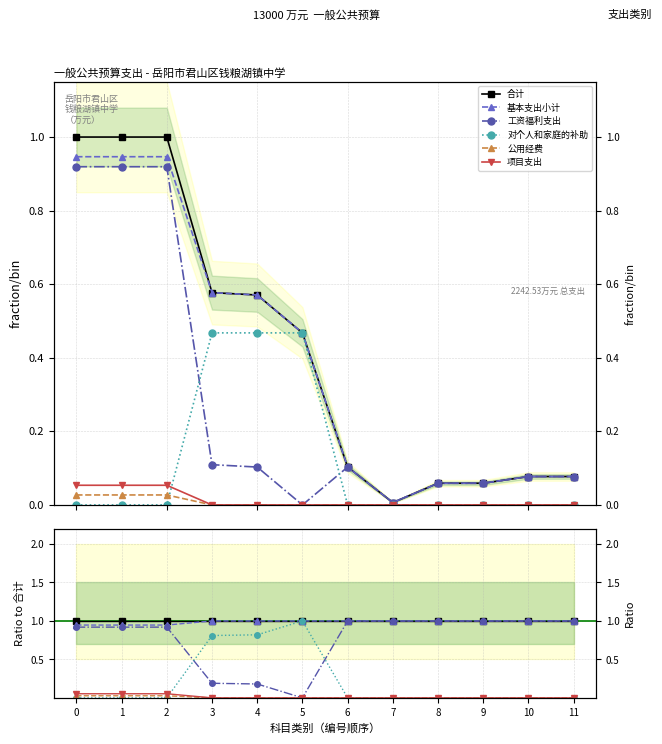

Reading left to right, what are all the values shown in this chart?

合计: 1.0	1.0	1.0	1.0	1.0	1.0	1.0	1.0	1.0	1.0	1.0	1.0
基本支出小计: 0.9	0.9	0.9	1.0	1.0	1.0	1.0	1.0	1.0	1.0	1.0	1.0
工资福利支出: 0.9	0.9	0.9	0.2	0.2	0.0	1.0	1.0	1.0	1.0	1.0	1.0
对个人和家庭的补助: 0.0	0.0	0.0	0.8	0.8	1.0	0.0	0.0	0.0	0.0	0.0	0.0
公用经费: 0.0	0.0	0.0	0.0	0.0	0.0	0.0	0.0	0.0	0.0	0.0	0.0
项目支出: 0.1	0.1	0.1	0.0	0.0	0.0	0.0	0.0	0.0	0.0	0.0	0.0